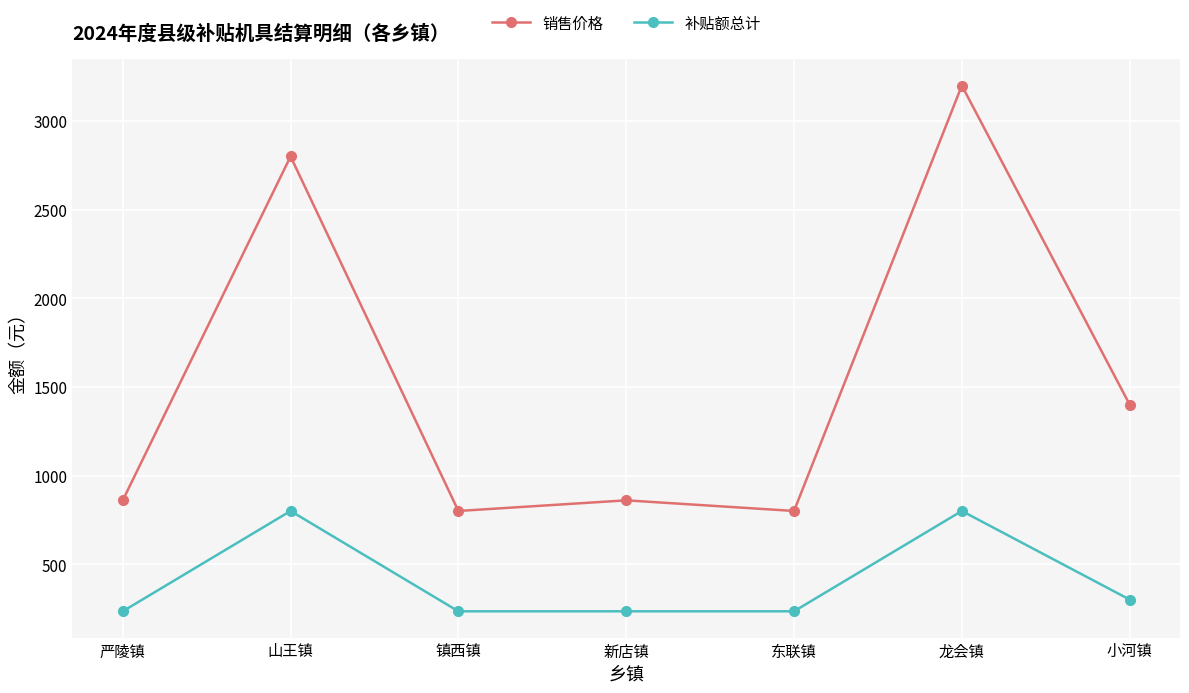

What is the approximate value of 补贴额总计 at 山王镇, to the nearest 100?

800